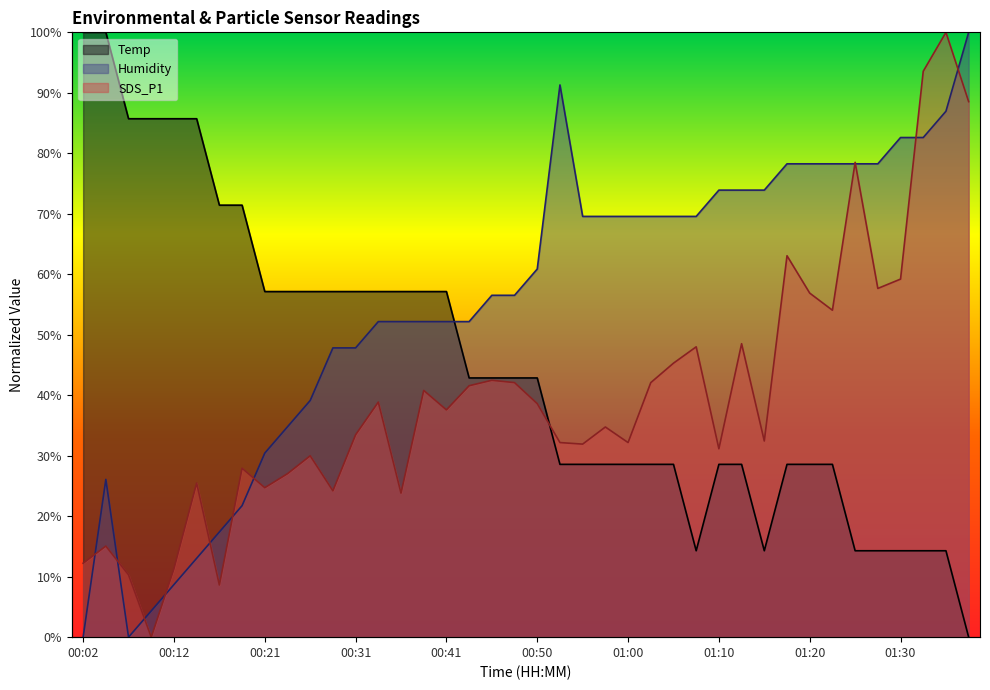

What is the average value of the SDS_P1 series?

39.7